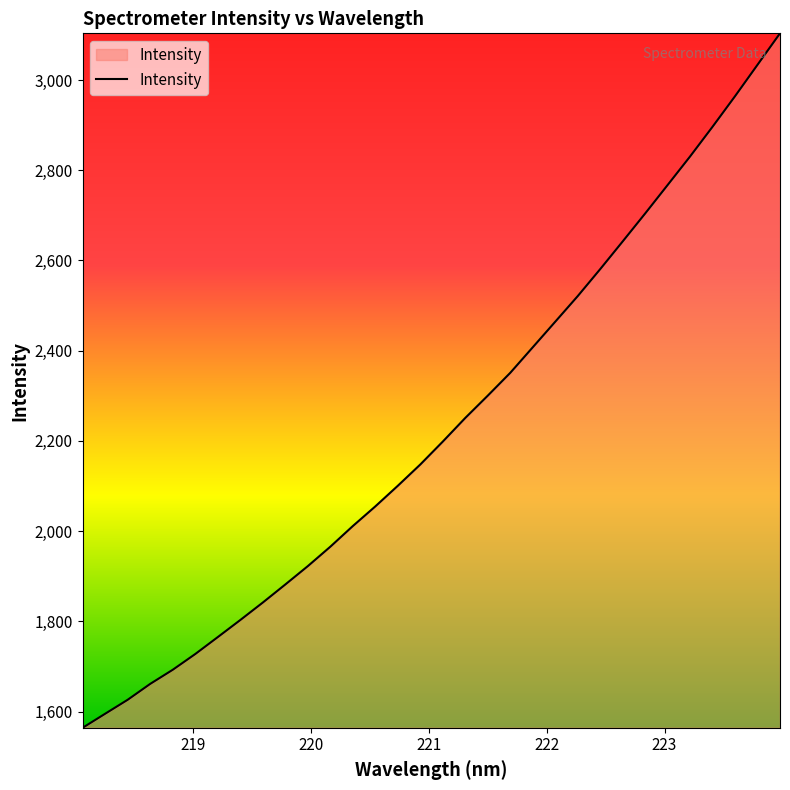

What is the difference between the maximum and minimum values?

1539.3